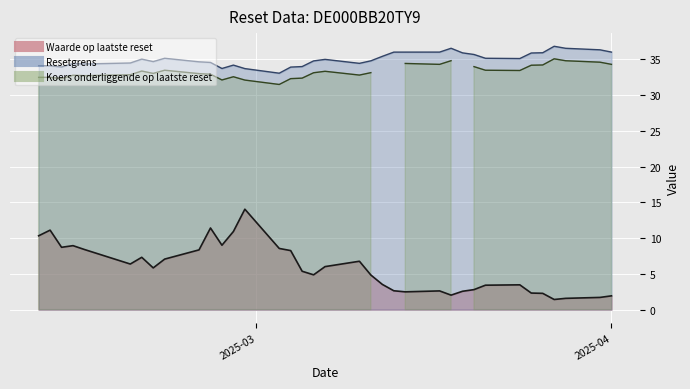

What is the difference between the maximum and minimum values in the Waarde op laatste reset series?

12.6